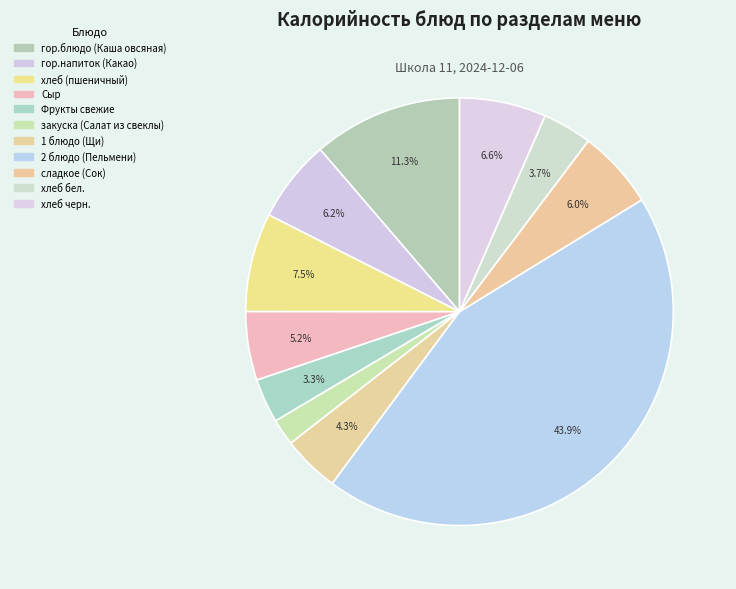

Does закуска (Салат из свеклы) account for over 50% of the chart?

No